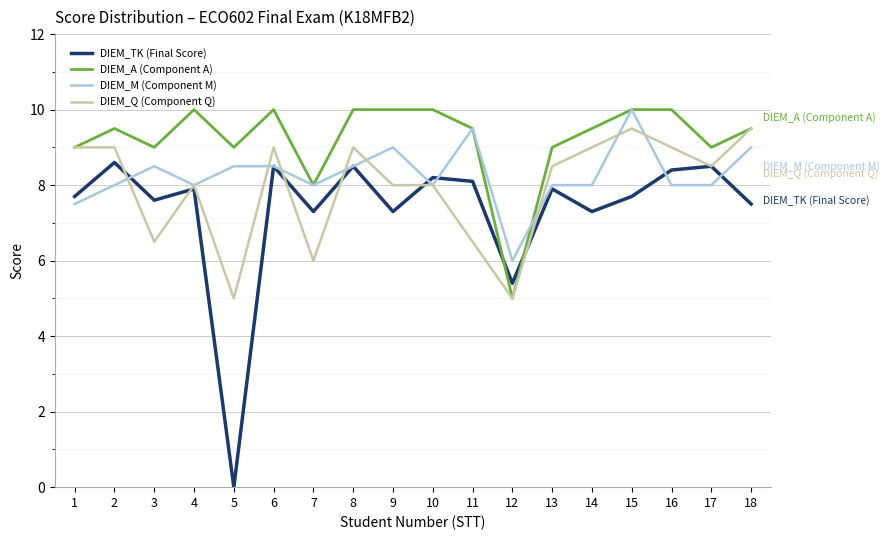

After their last crossing, which series has the higher values: DIEM_TK (Final Score) or DIEM_M (Component M)?

DIEM_M (Component M)